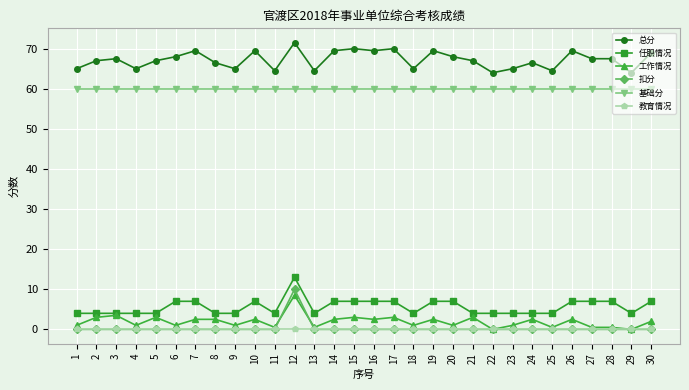

Reading left to right, list all the values displayed in this chart.

总分: 1=65.0	2=67.0	3=67.5	4=65.0	5=67.0	6=68.0	7=69.5	8=66.5	9=65.0	10=69.5	11=64.5	12=71.5	13=64.5	14=69.5	15=70.0	16=69.5	17=70.0	18=65.0	19=69.5	20=68.0	21=67.0	22=64.0	23=65.0	24=66.5	25=64.5	26=69.5	27=67.5	28=67.5	29=64.0	30=69.0
任职情况: 1=4.0	2=4.0	3=4.0	4=4.0	5=4.0	6=7.0	7=7.0	8=4.0	9=4.0	10=7.0	11=4.0	12=13.0	13=4.0	14=7.0	15=7.0	16=7.0	17=7.0	18=4.0	19=7.0	20=7.0	21=4.0	22=4.0	23=4.0	24=4.0	25=4.0	26=7.0	27=7.0	28=7.0	29=4.0	30=7.0
工作情况: 1=1.0	2=3.0	3=3.5	4=1.0	5=3.0	6=1.0	7=2.5	8=2.5	9=1.0	10=2.5	11=0.5	12=8.5	13=0.5	14=2.5	15=3.0	16=2.5	17=3.0	18=1.0	19=2.5	20=1.0	21=3.0	22=0.0	23=1.0	24=2.5	25=0.5	26=2.5	27=0.5	28=0.5	29=0.0	30=2.0
扣分: 1=0.0	2=0.0	3=0.0	4=0.0	5=0.0	6=0.0	7=0.0	8=0.0	9=0.0	10=0.0	11=0.0	12=10.0	13=0.0	14=0.0	15=0.0	16=0.0	17=0.0	18=0.0	19=0.0	20=0.0	21=0.0	22=0.0	23=0.0	24=0.0	25=0.0	26=0.0	27=0.0	28=0.0	29=0.0	30=0.0
基础分: 1=60.0	2=60.0	3=60.0	4=60.0	5=60.0	6=60.0	7=60.0	8=60.0	9=60.0	10=60.0	11=60.0	12=60.0	13=60.0	14=60.0	15=60.0	16=60.0	17=60.0	18=60.0	19=60.0	20=60.0	21=60.0	22=60.0	23=60.0	24=60.0	25=60.0	26=60.0	27=60.0	28=60.0	29=60.0	30=60.0
教育情况: 1=0.0	2=0.0	3=0.0	4=0.0	5=0.0	6=0.0	7=0.0	8=0.0	9=0.0	10=0.0	11=0.0	12=0.0	13=0.0	14=0.0	15=0.0	16=0.0	17=0.0	18=0.0	19=0.0	20=0.0	21=0.0	22=0.0	23=0.0	24=0.0	25=0.0	26=0.0	27=0.0	28=0.0	29=0.0	30=0.0